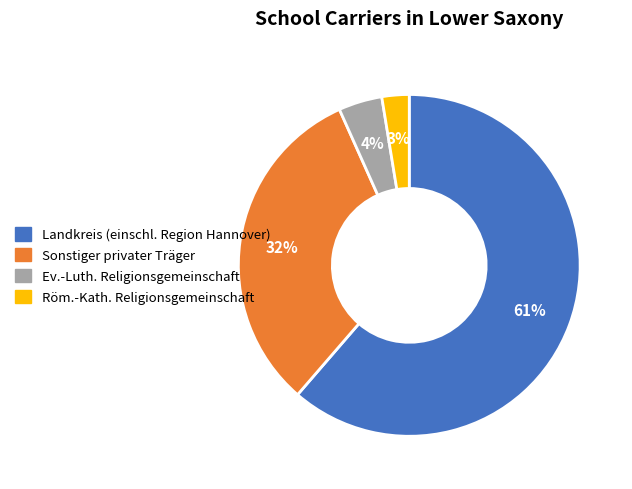

How many segments does this pie chart have?

4